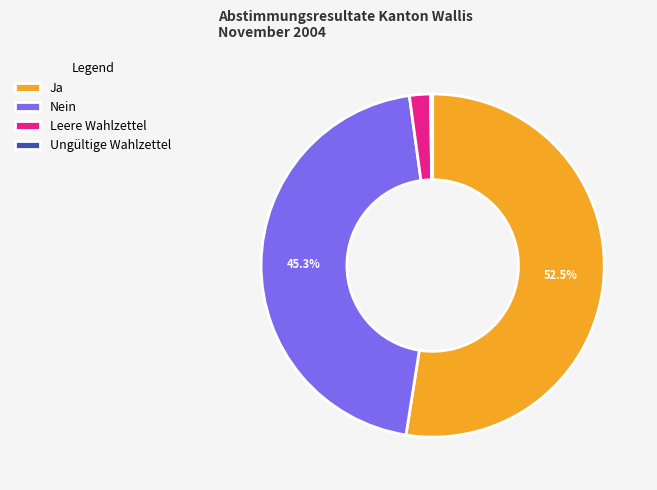

What is the largest slice in the pie chart?

Ja